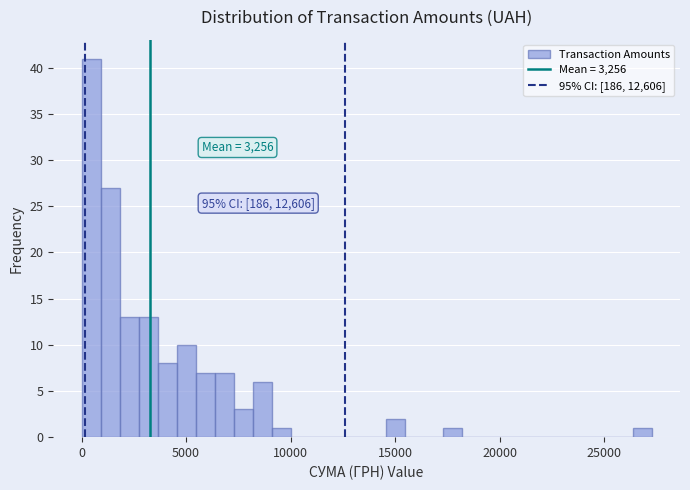

Around what value on the x-axis is the tallest bar? Give the approximate position of its centre, as read against the axis.

500